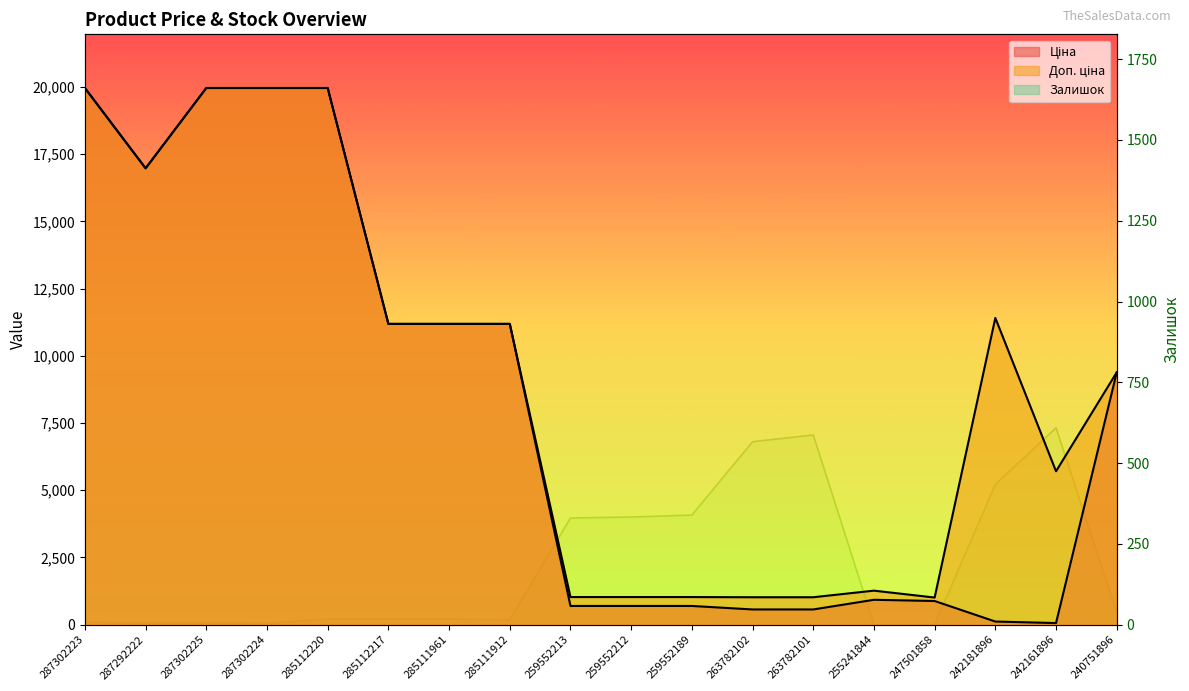

What are all the series names shown in the legend?

Ціна, Доп. ціна, Залишок